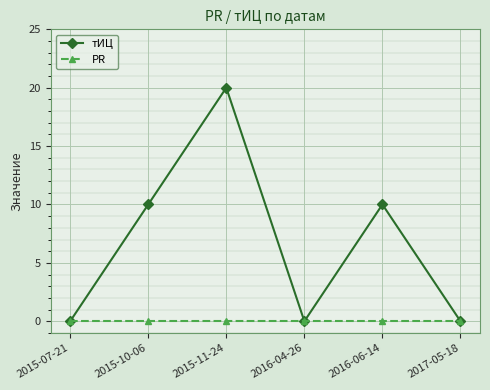

Does the chart have visible grid lines?

Yes